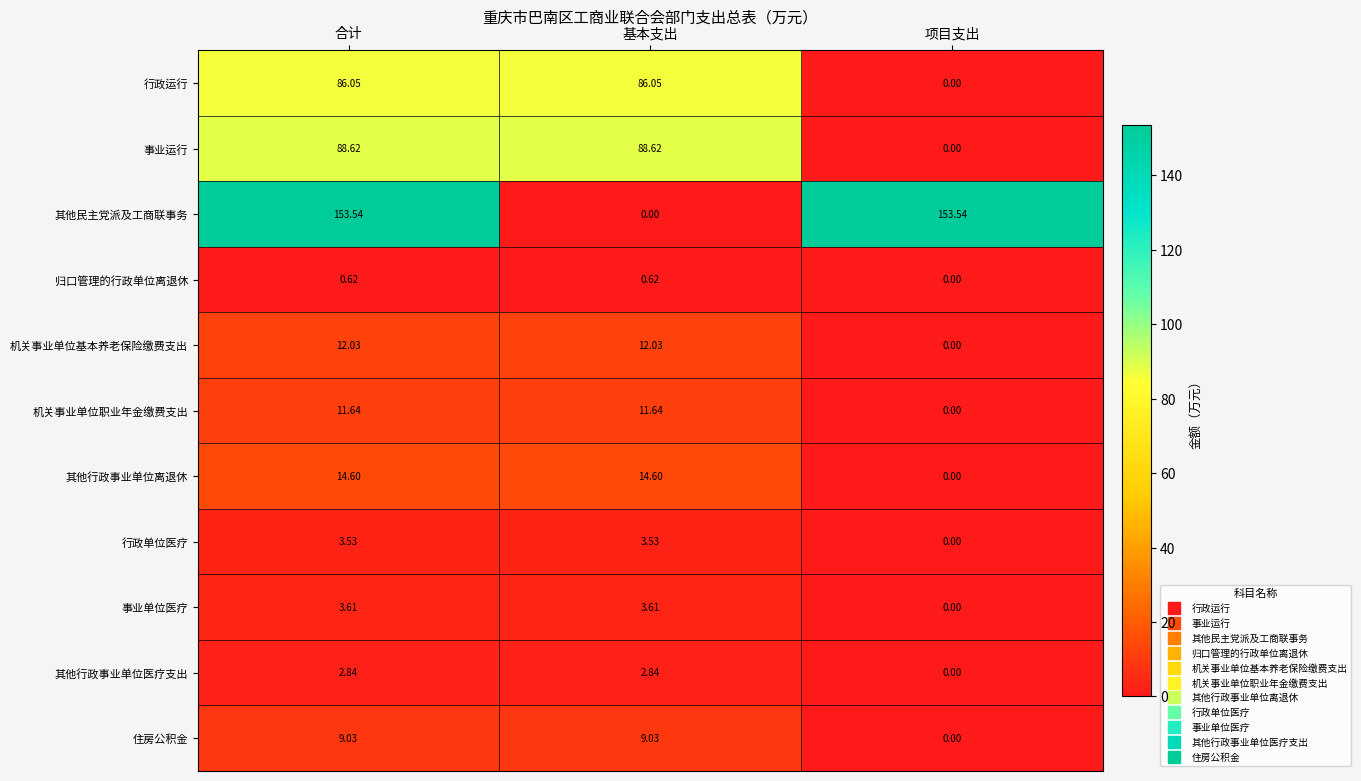

Which series changed the most between 合计 and 项目支出?

事业运行